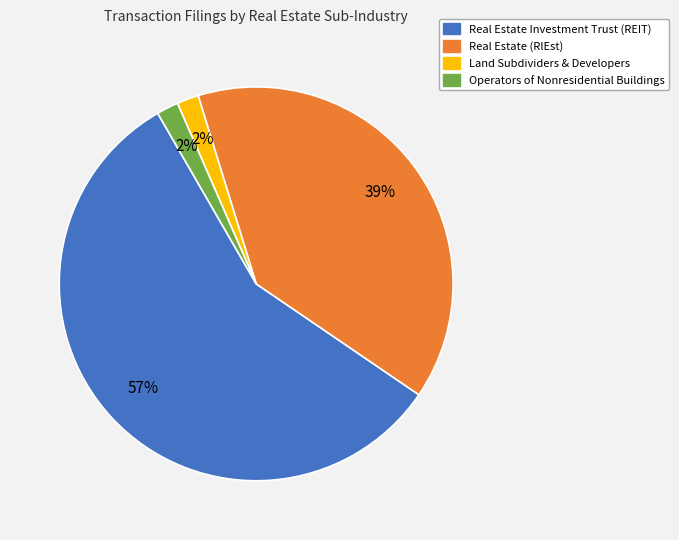

The Real Estate Investment Trust (REIT) slice represents 65% of the pie. True or false?

False